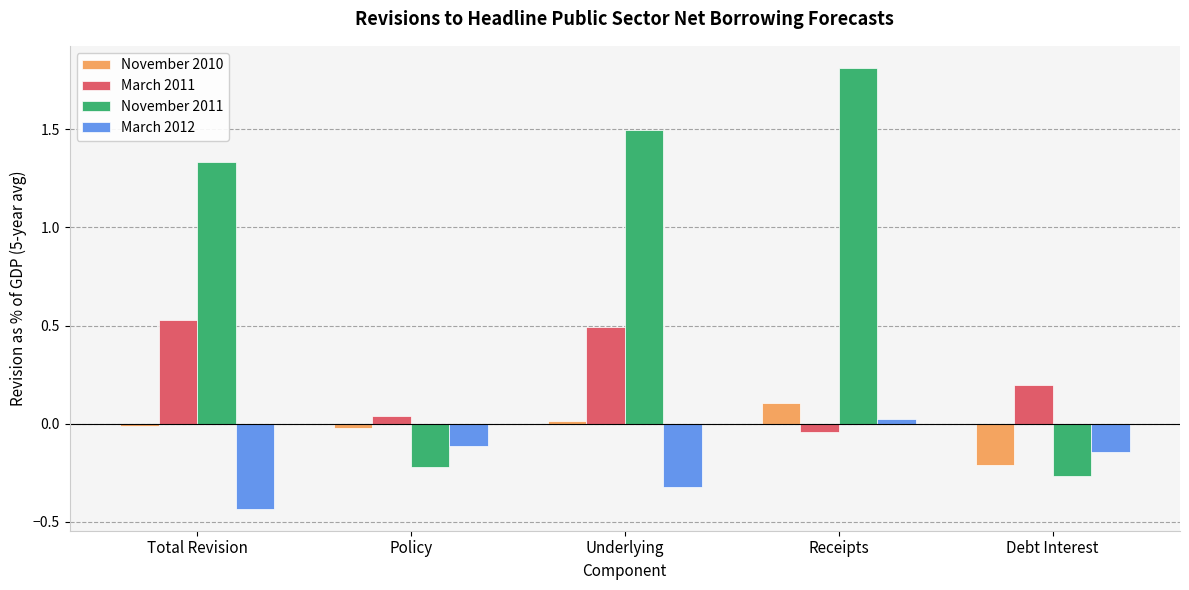

What is the average value of the November 2011 series?

0.8